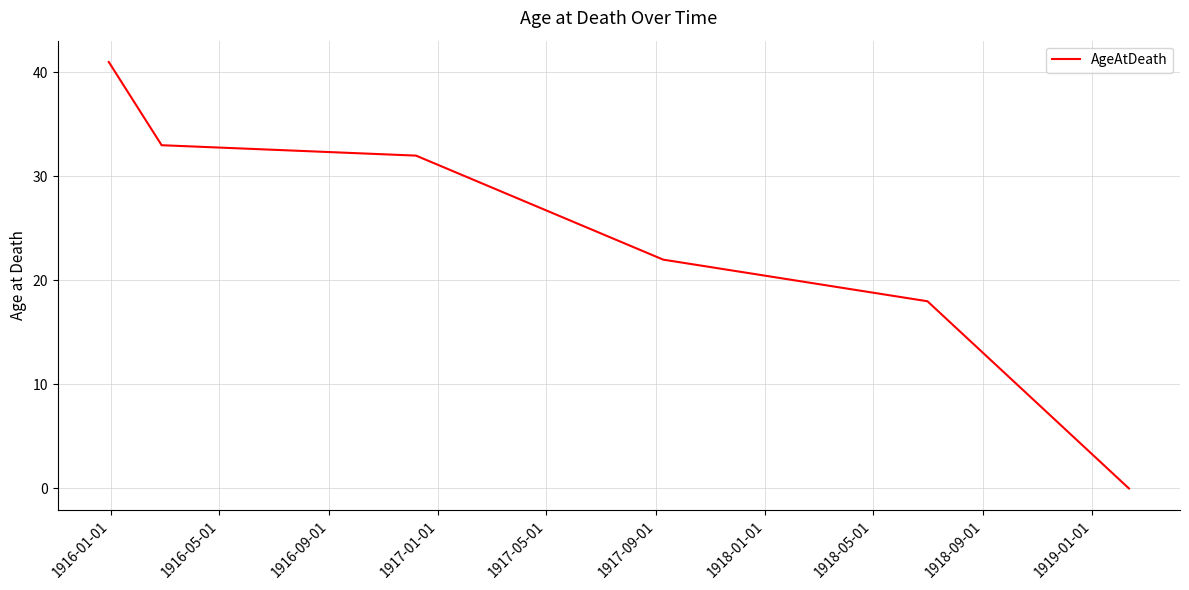

What is the maximum value shown in the chart?

41